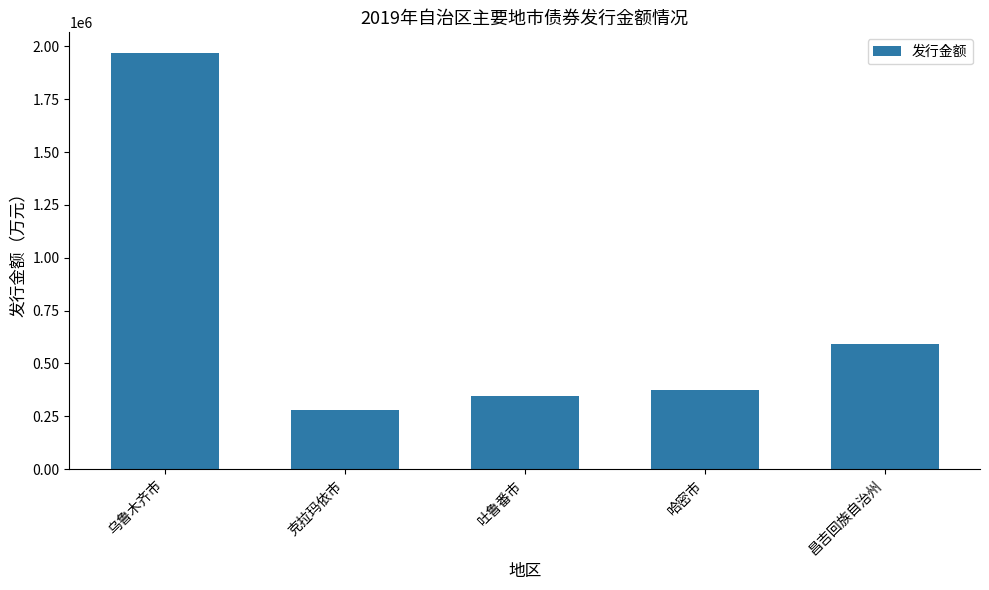

The value at 吐鲁番市 is 347026.4. True or false?

True